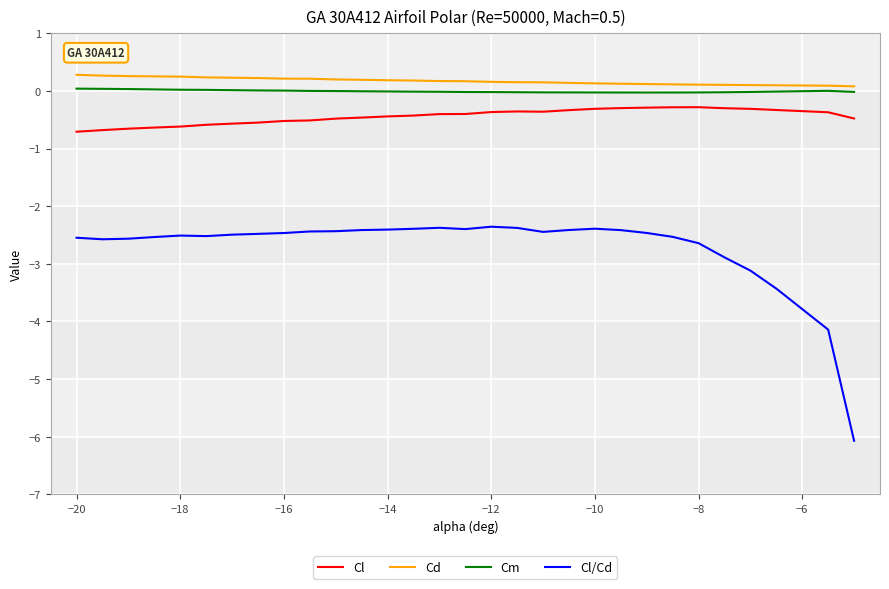

Which series has the widest spread of values?

Cl/Cd